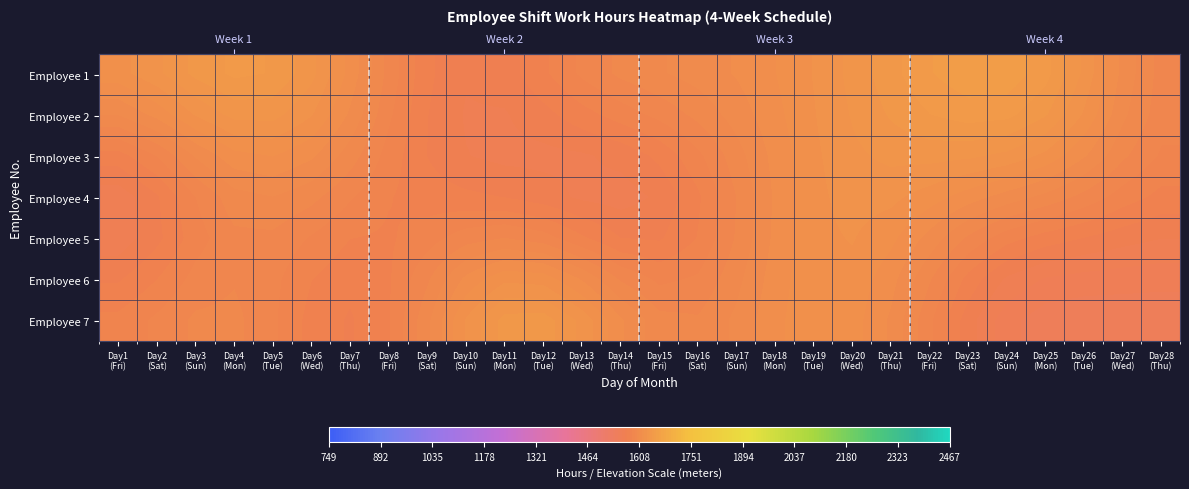

At how many categories does at least one series exceed 1557?

28